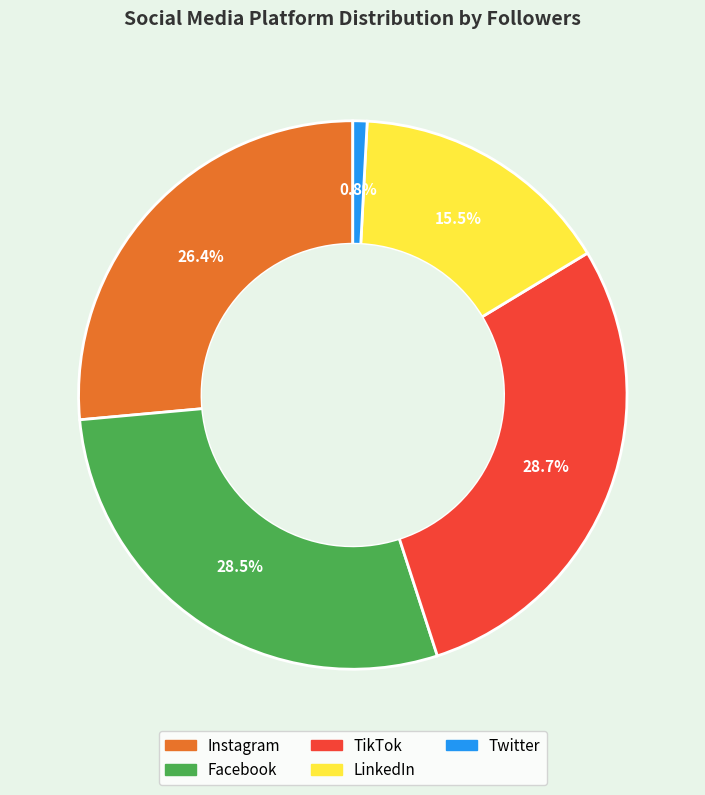

Is there a majority slice in this chart?

No